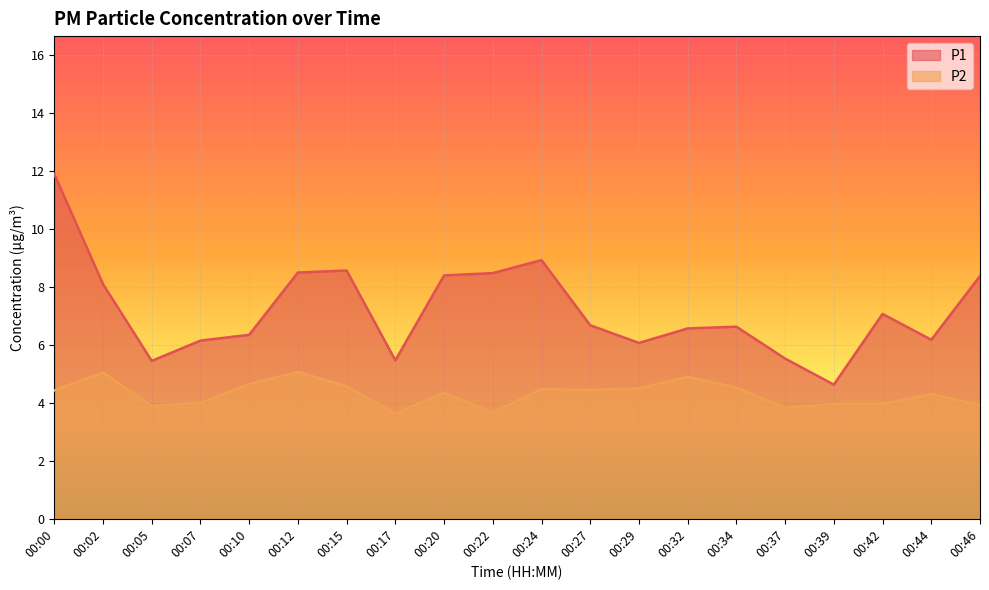

How many values in the P1 series exceed 6?

16